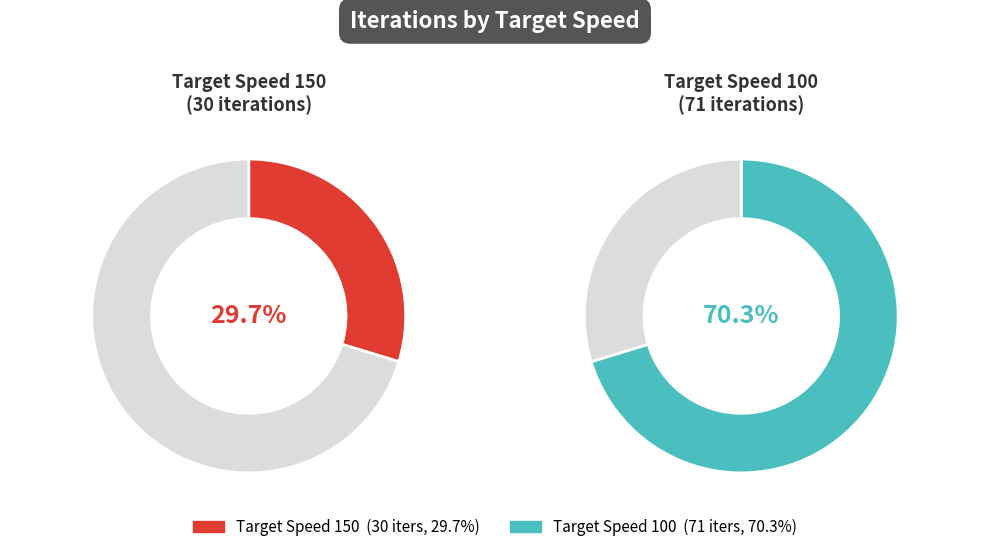

Count the number of slices in the pie.

2